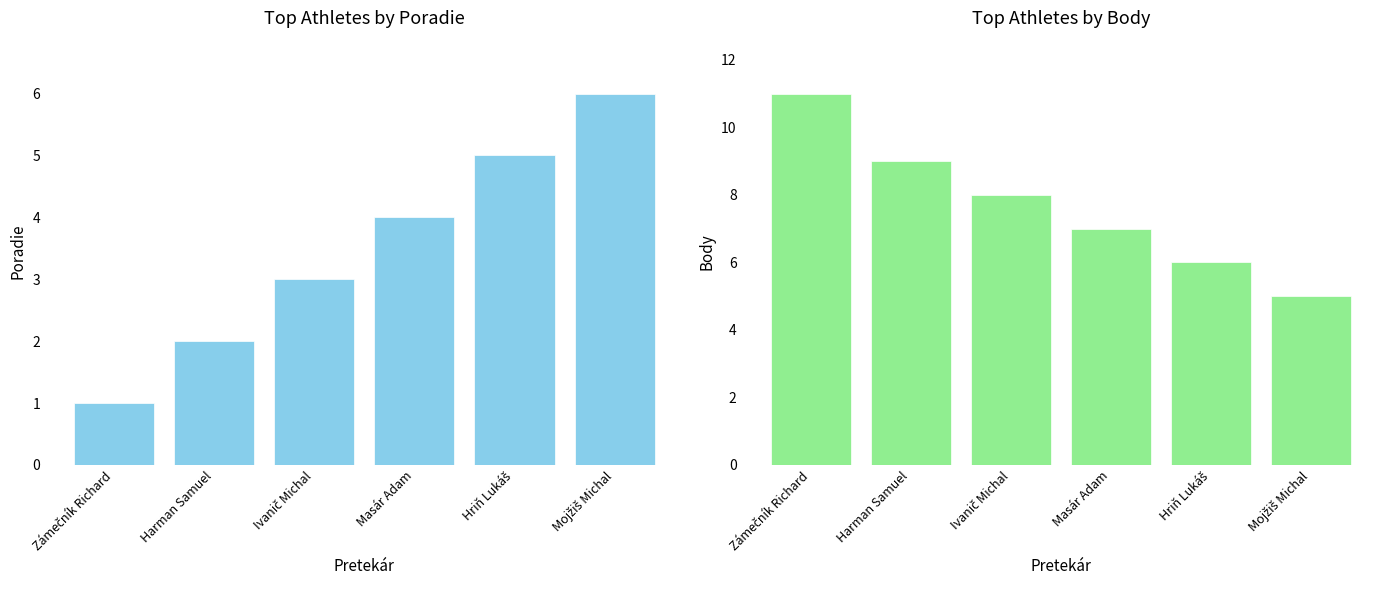

What is the sum of the Body values at Mojžiš Michal and Masár Adam?

12